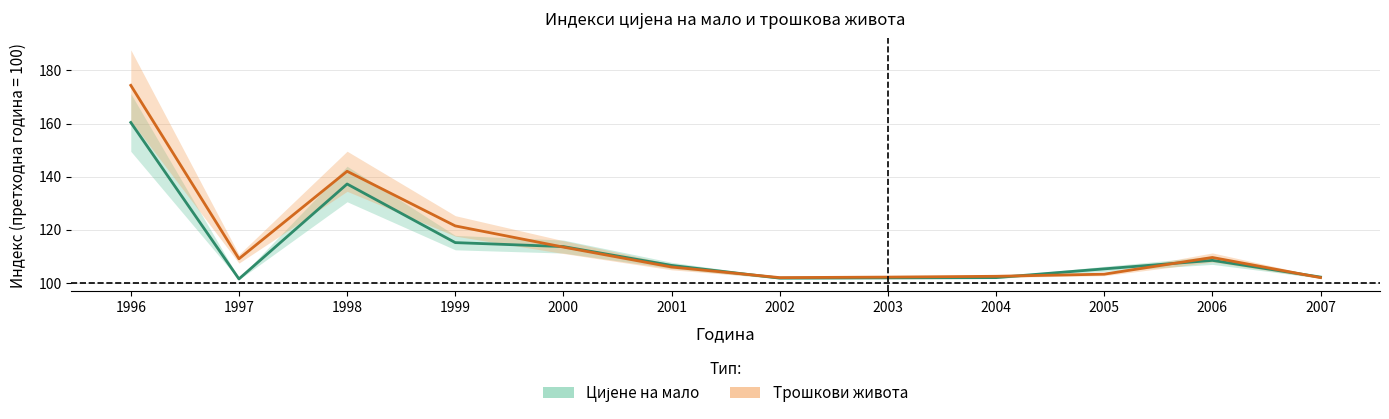

What is the difference between the highest and lowest values at 2007?

0.2